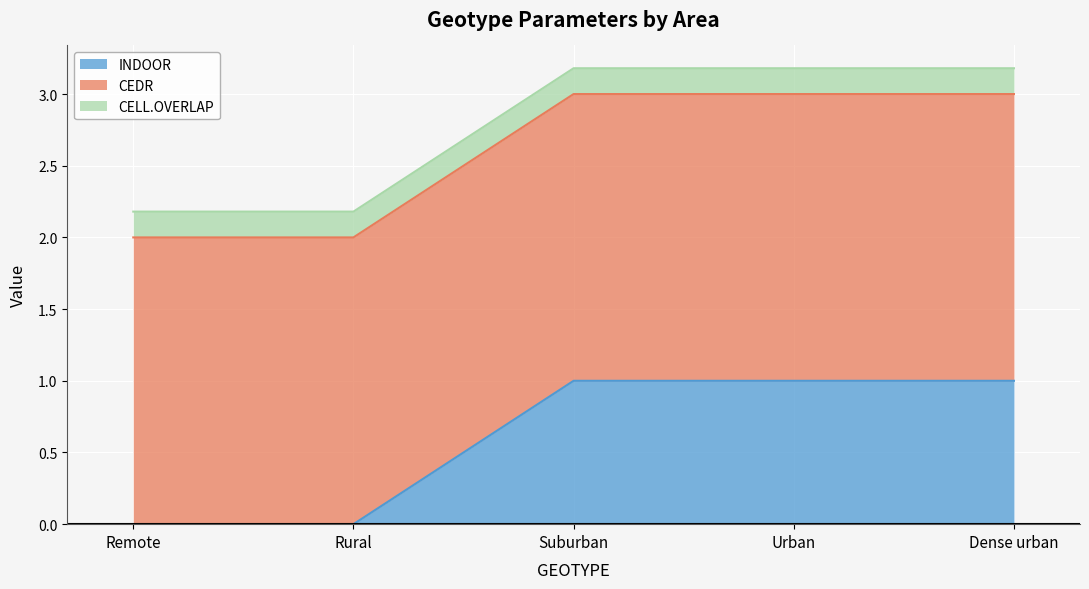

Count the number of data series in this chart.

3